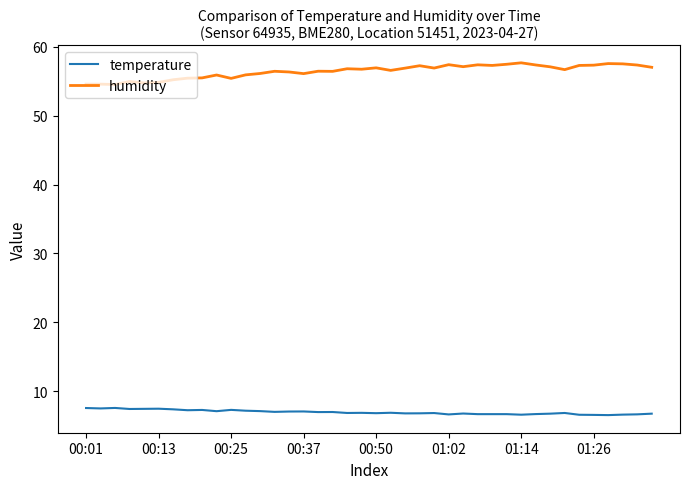

What is the smallest value displayed?

6.5